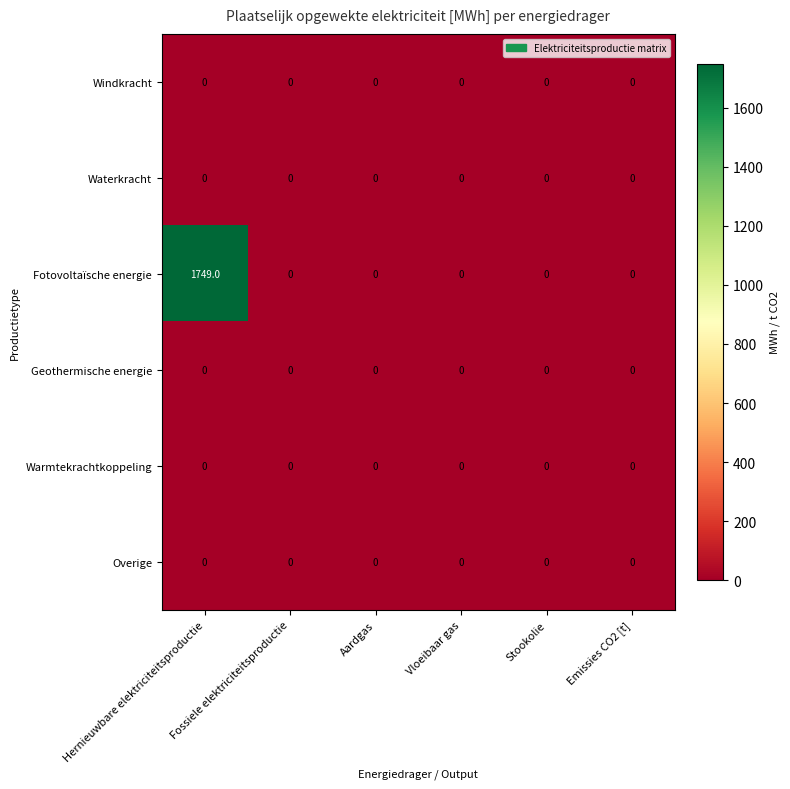

How many series are shown in this chart?

6